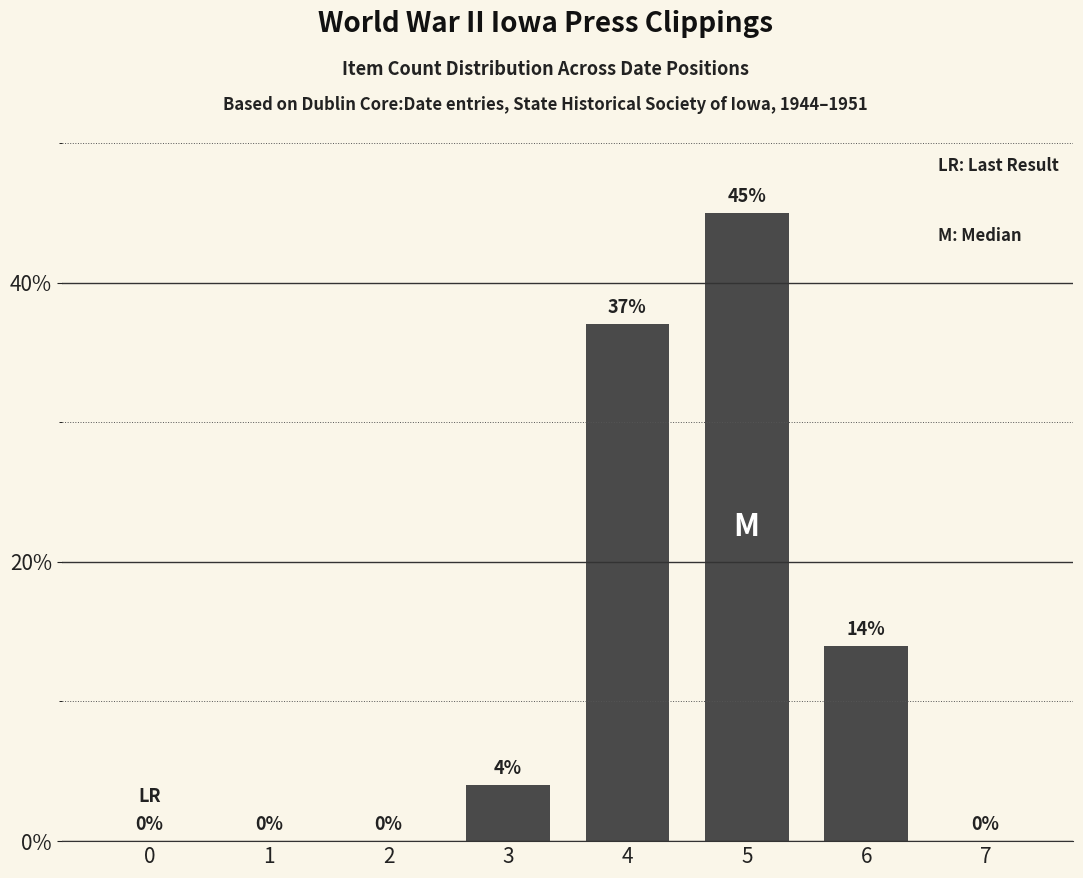

What is the maximum value shown in the chart?

45